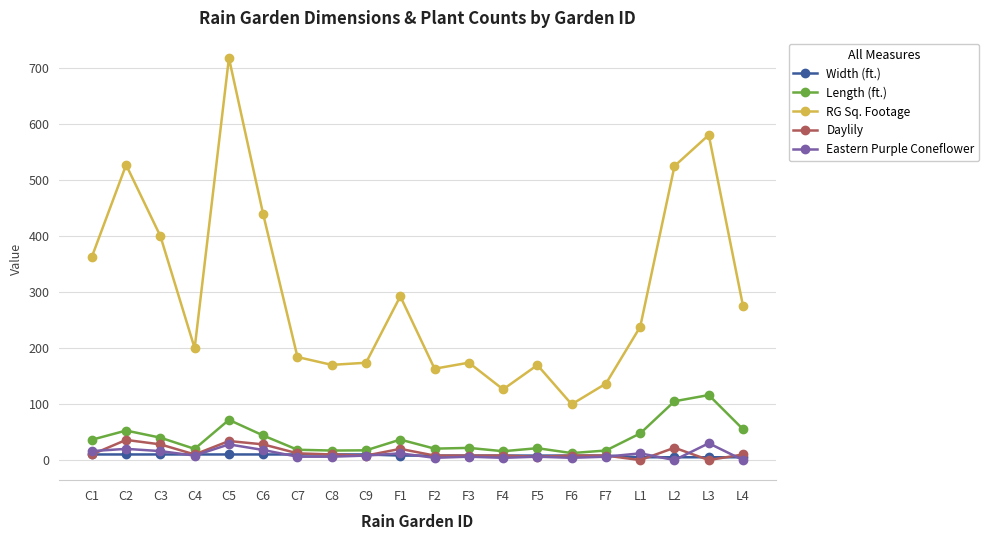

What is the label of the 6th point from the left?

C6